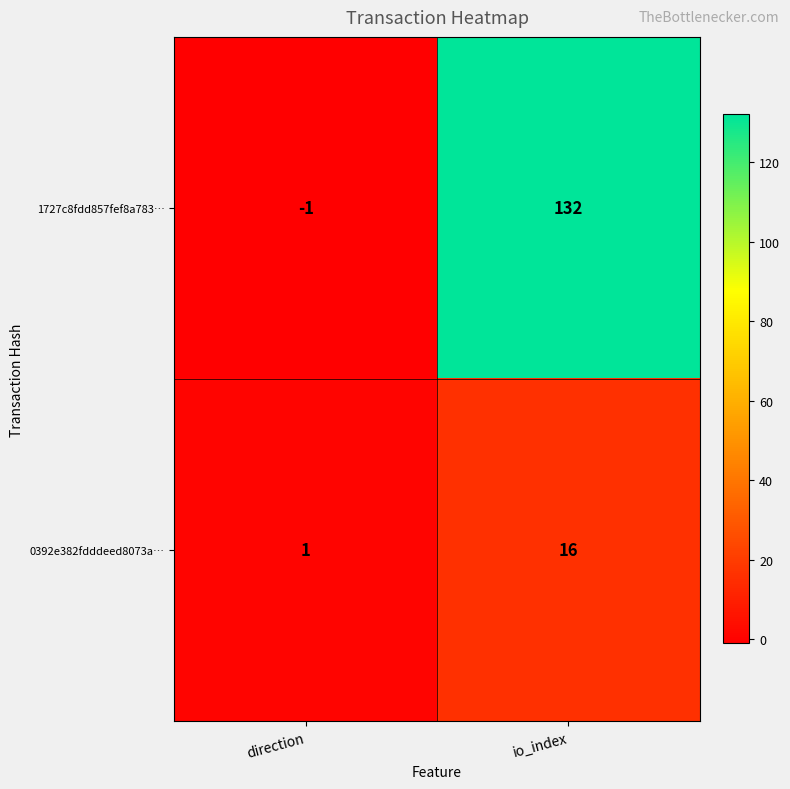

What is the difference between the maximum and minimum values in the 1727c8fdd857fef8a783… series?

133